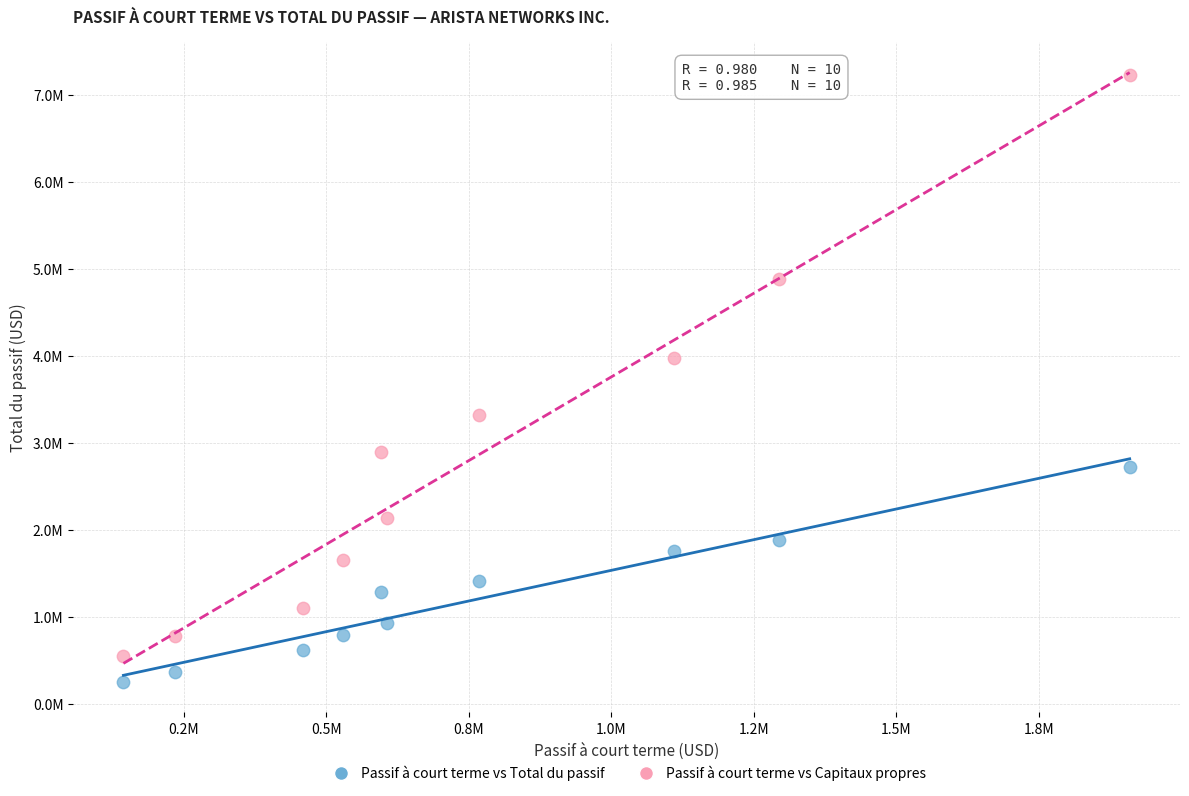

What are all the series names shown in the legend?

Passif à court terme vs Total du passif, Passif à court terme vs Capitaux propres